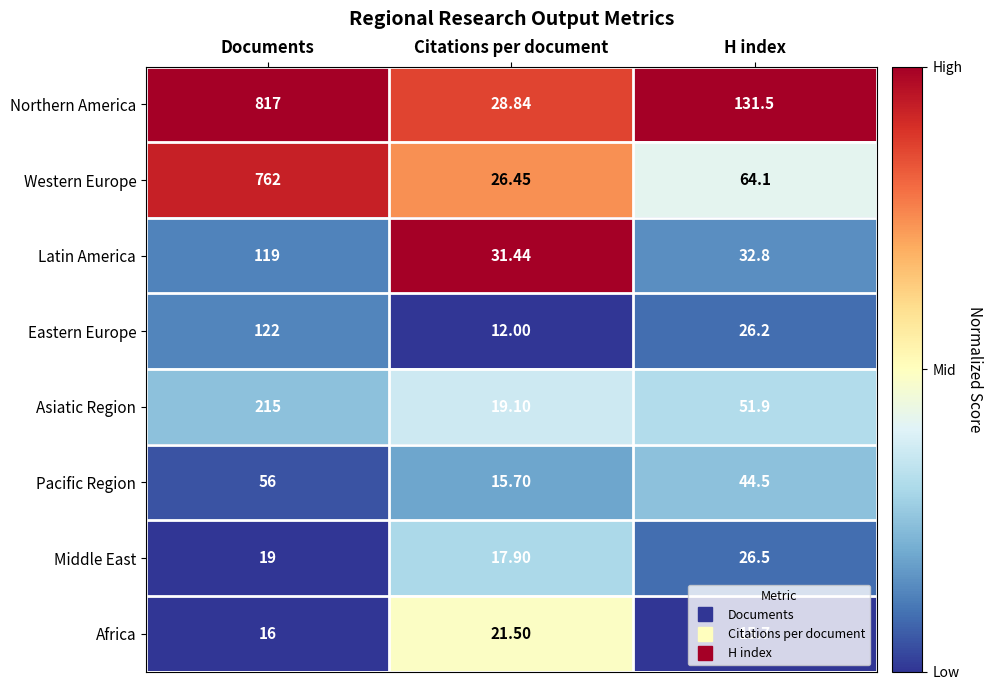

At which category is the sum across all series the highest?

Documents